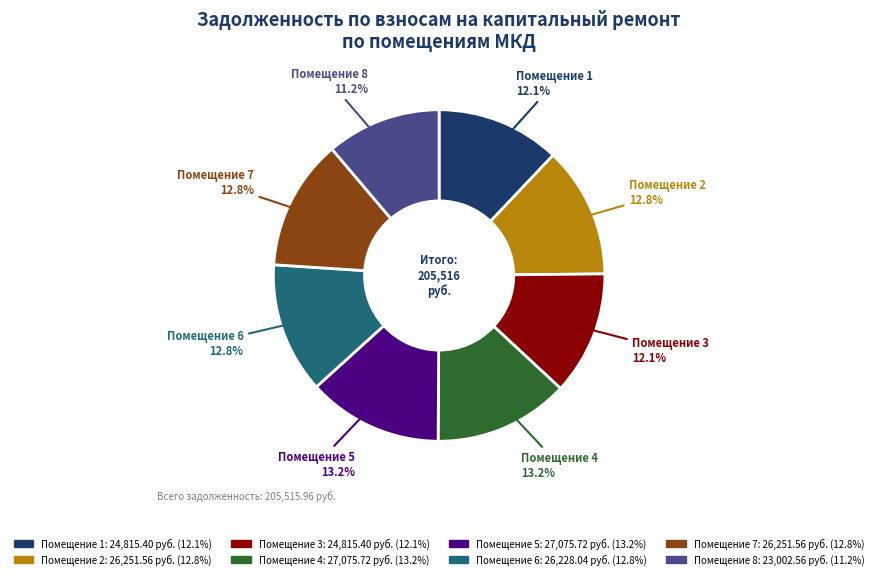

Is there any slice that represents more than half of the pie?

No